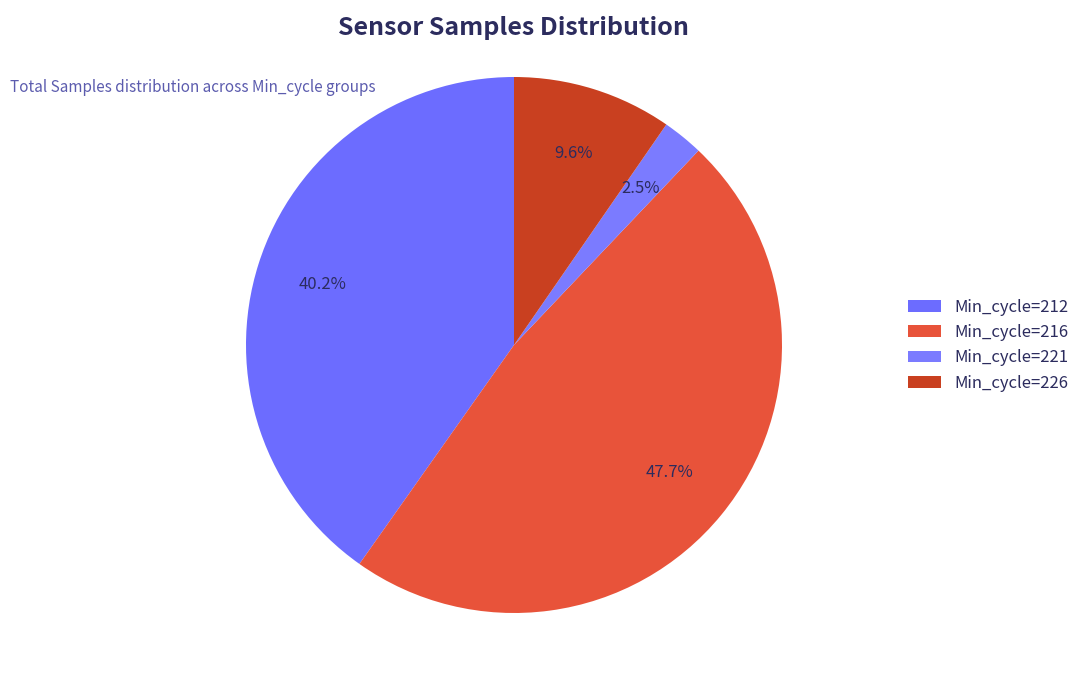

How many segments does this pie chart have?

4